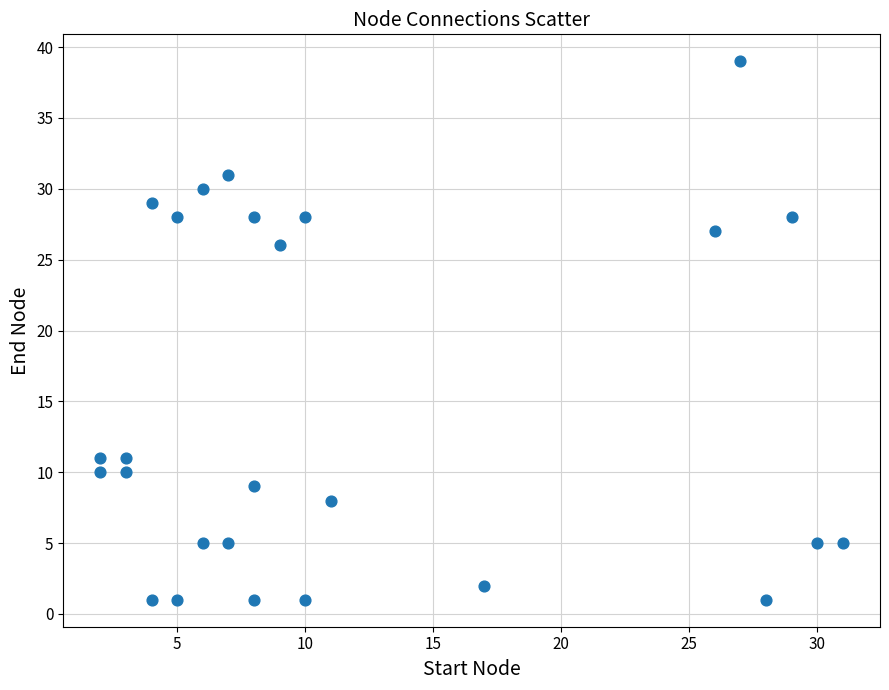

What is the range of X values (max minus min)?

29